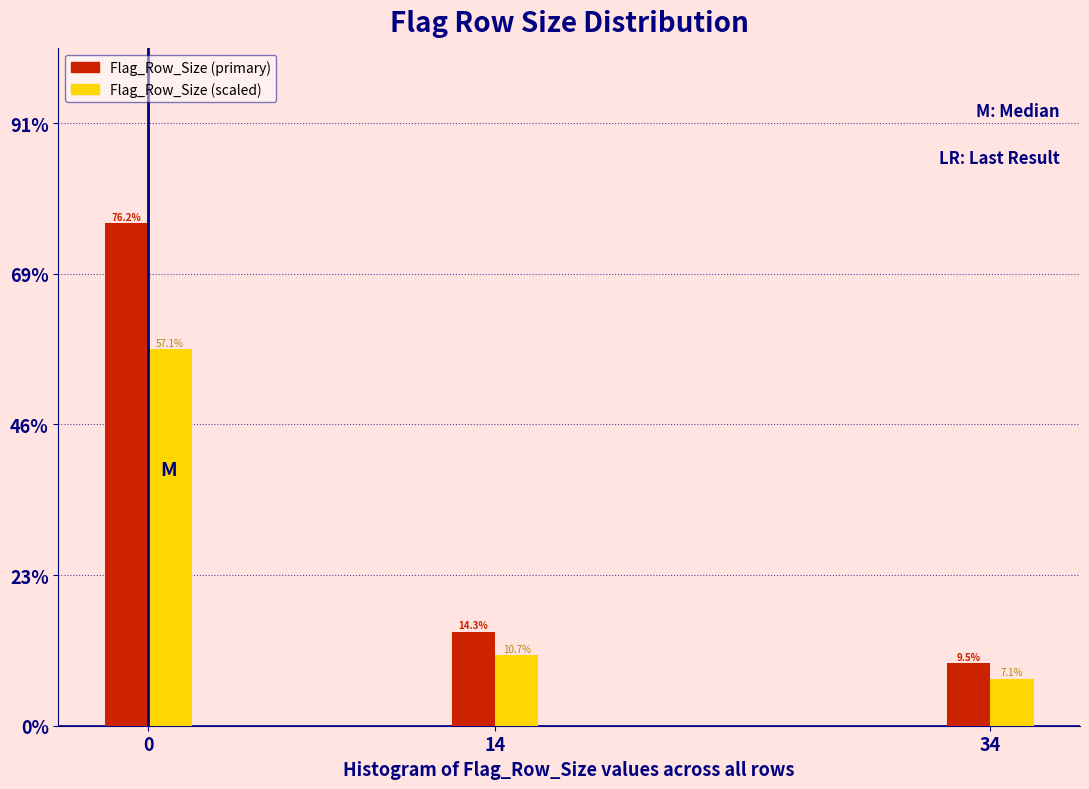

Reading right to left, transcribe all the data shown in this chart.

Flag_Row_Size (primary): 34=9.5	14=14.3	0=76.2
Flag_Row_Size (scaled): 34=7.1	14=10.7	0=57.1